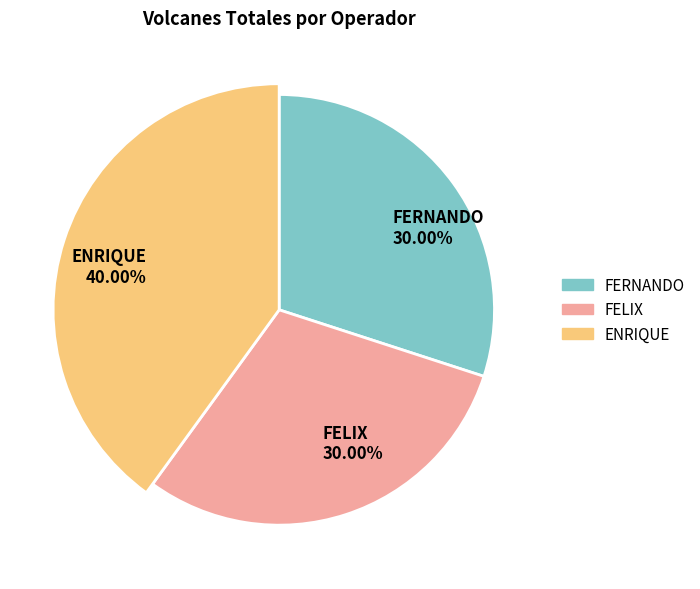

To the nearest percent, what is the difference between the largest and smallest slice percentages?

10%